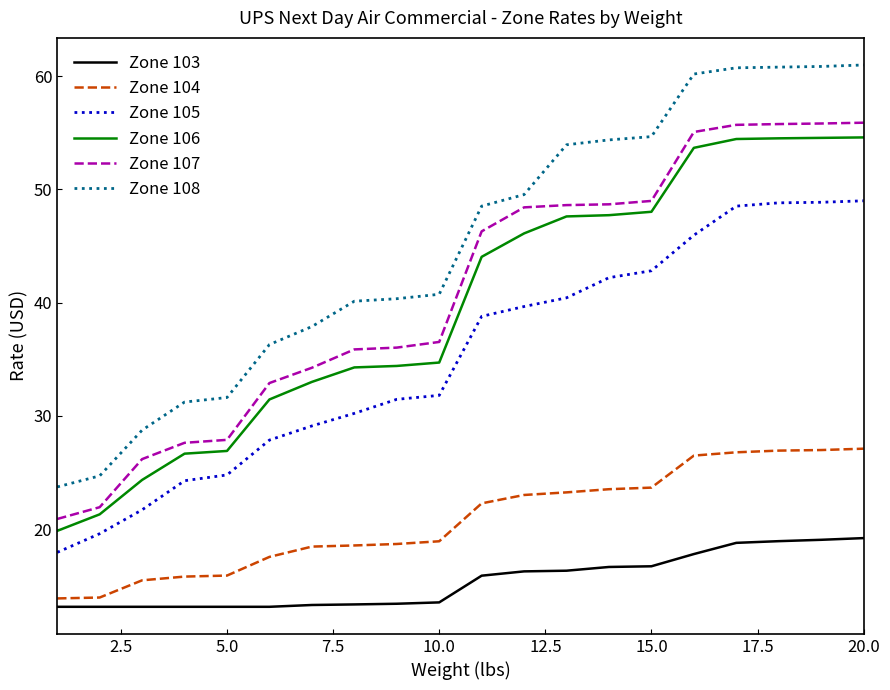

Which series has the largest total across all categories?

Zone 108